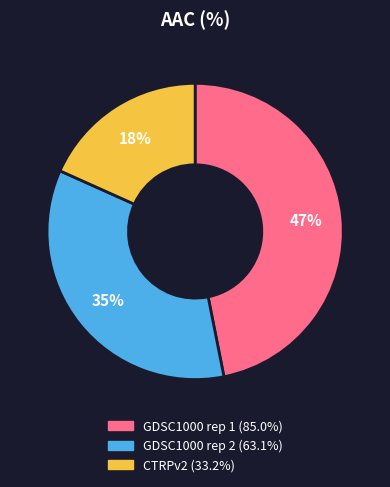

How many segments does this pie chart have?

3